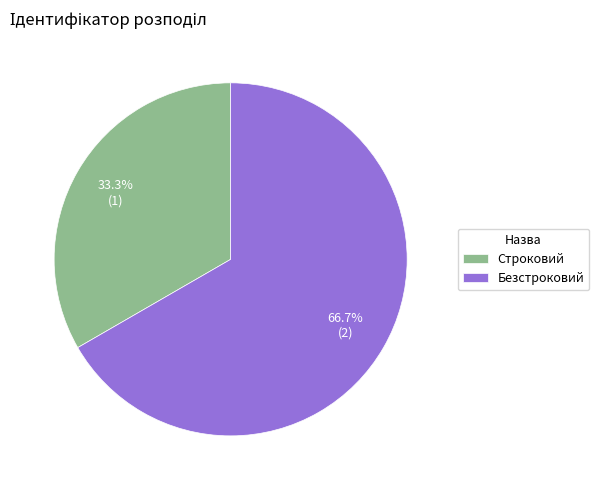

What percentage do Безстроковий and Строковий together represent?

100.0%